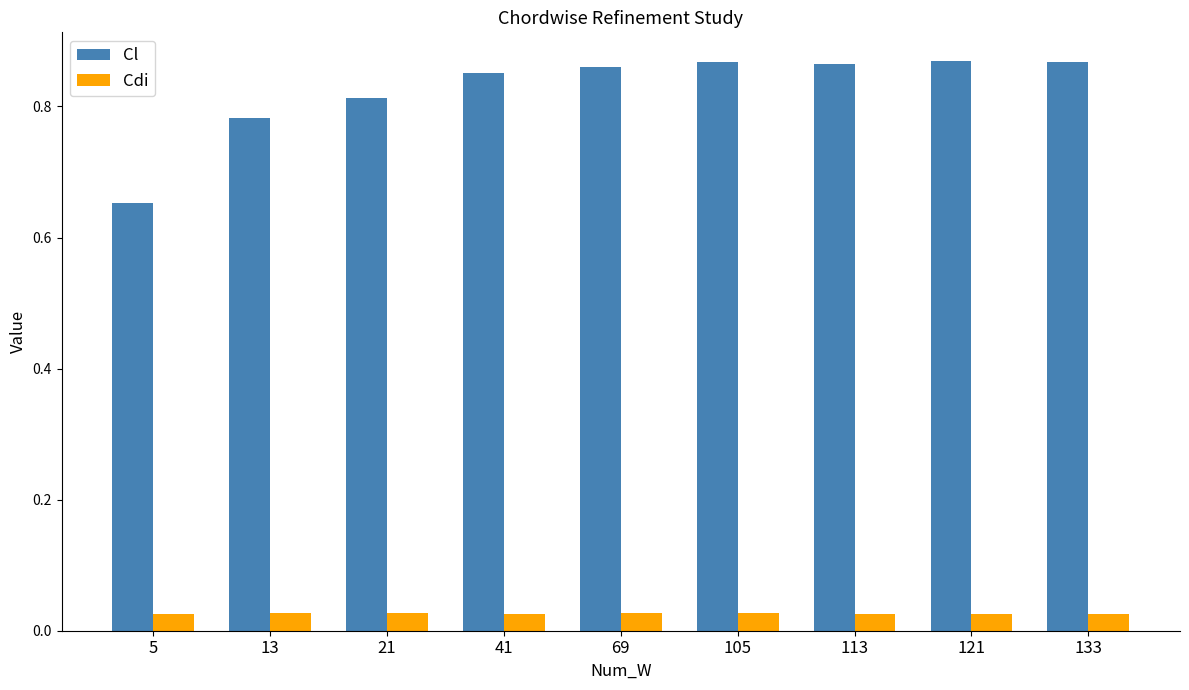

Count the Cl values in the range 0 to 1.

9